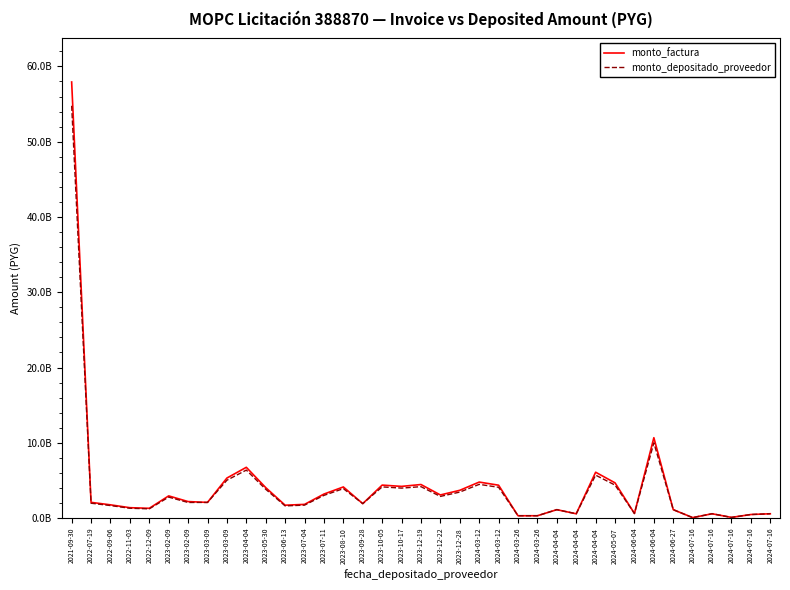

What are all the series names shown in the legend?

monto_factura, monto_depositado_proveedor